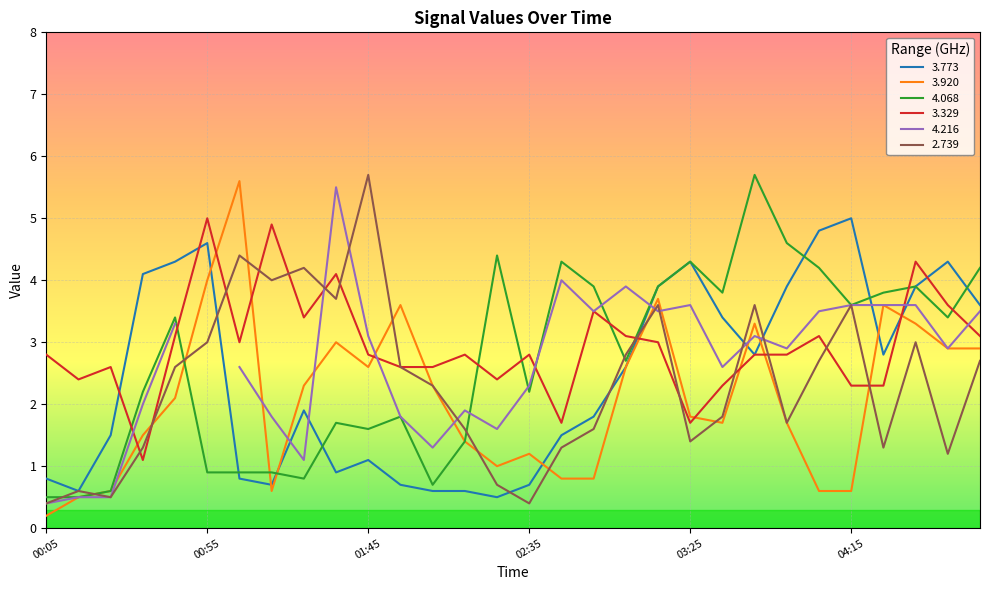

What is the label of the 24th point from the left?

03:55